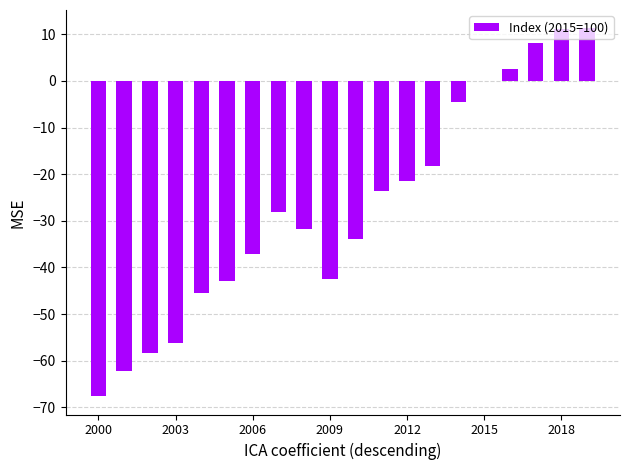

What is the greatest value displayed?

11.3